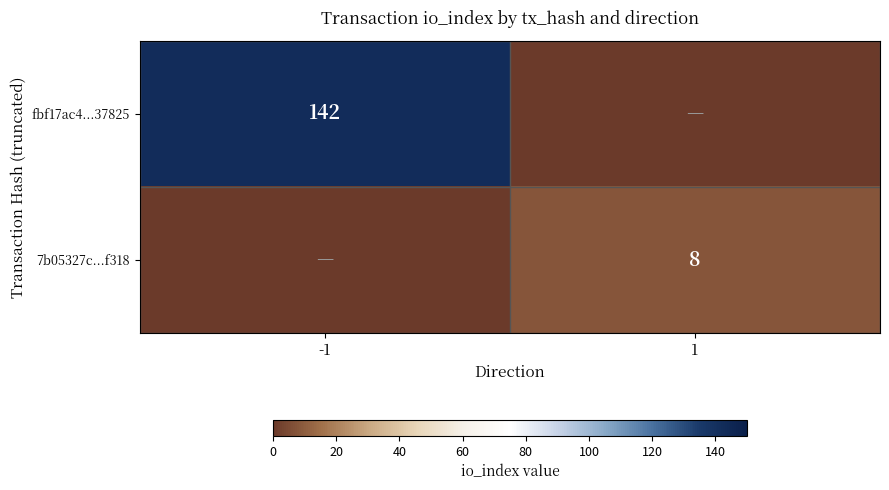

True or false: fbf17ac4...37825 has a value of 32 at -1.

False